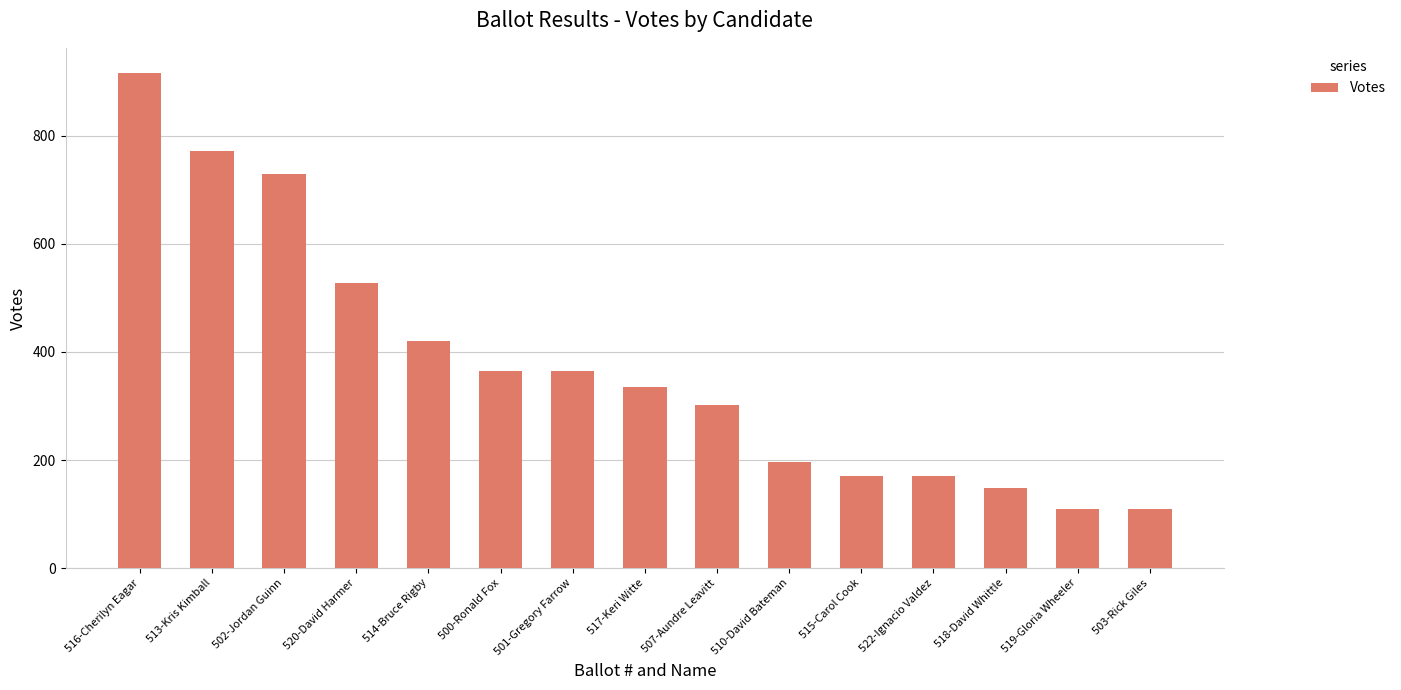

What is the label of the 13th bar from the left?

518-David Whittle